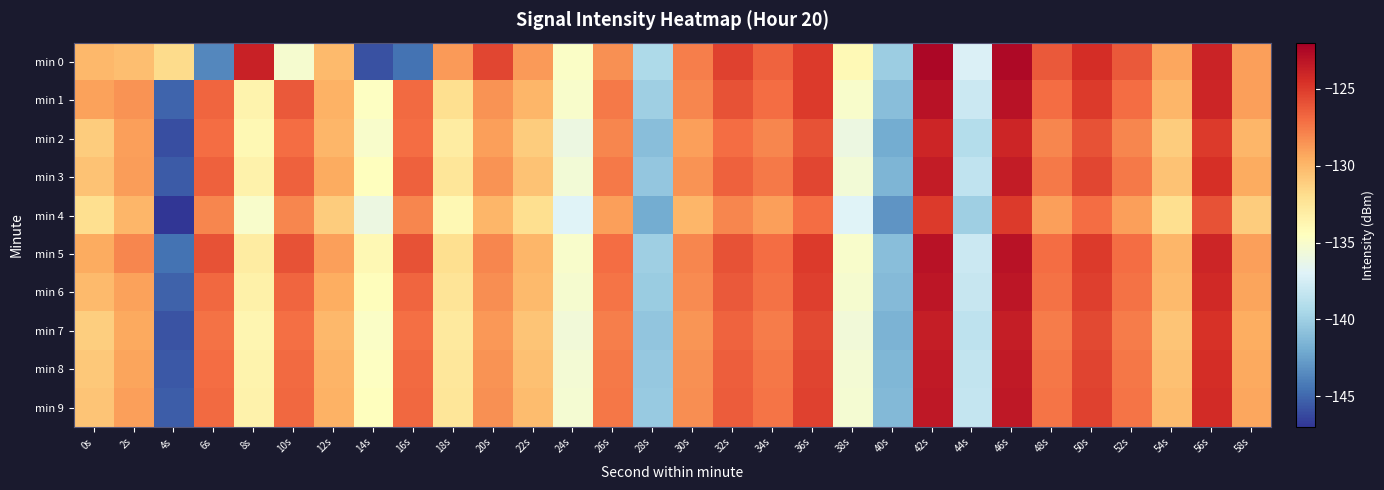

What is the spread (max minus min) of values at 34s?

2.3